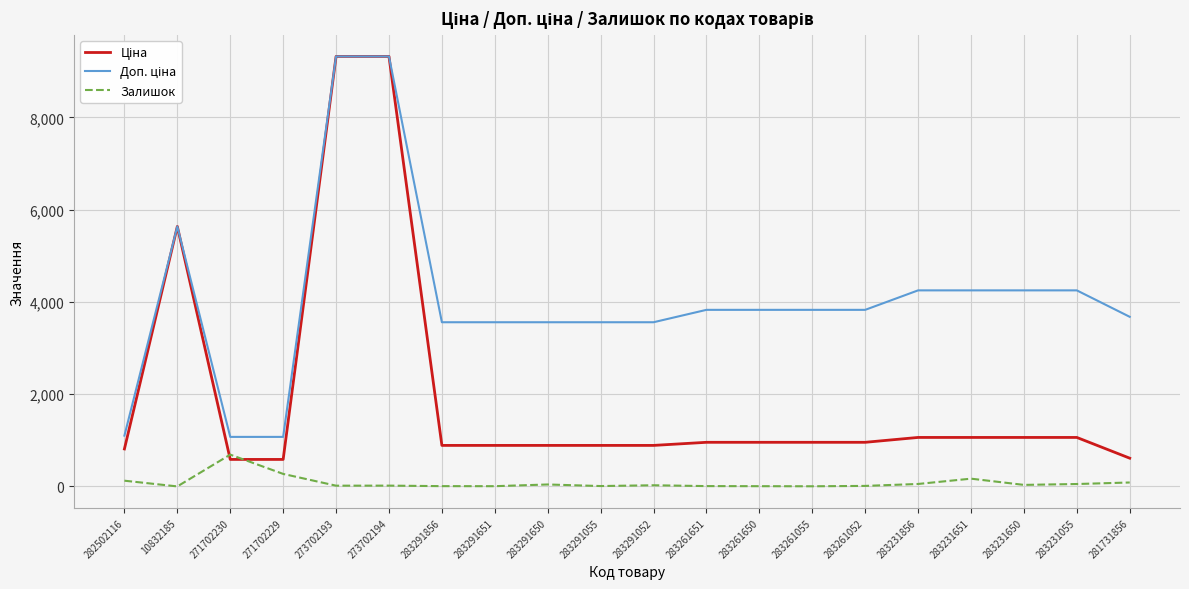

The value of Залишок at 283291055 is 9.0. True or false?

True